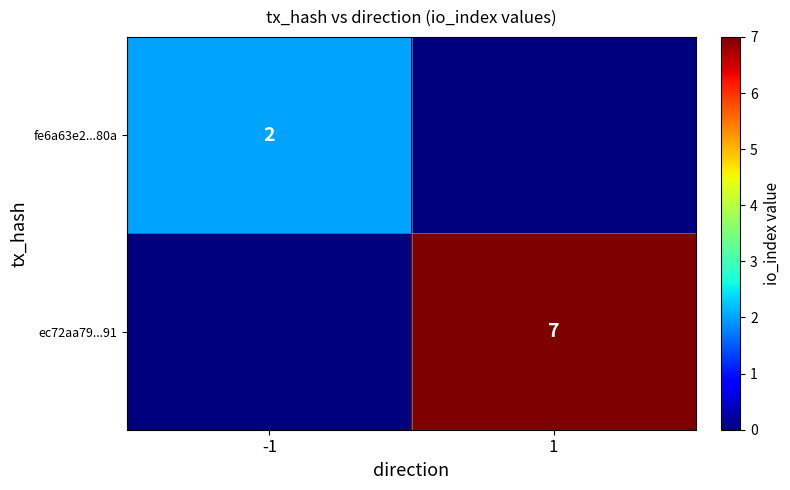

Is it true that fe6a63e2...80a equals 1 at -1?

False